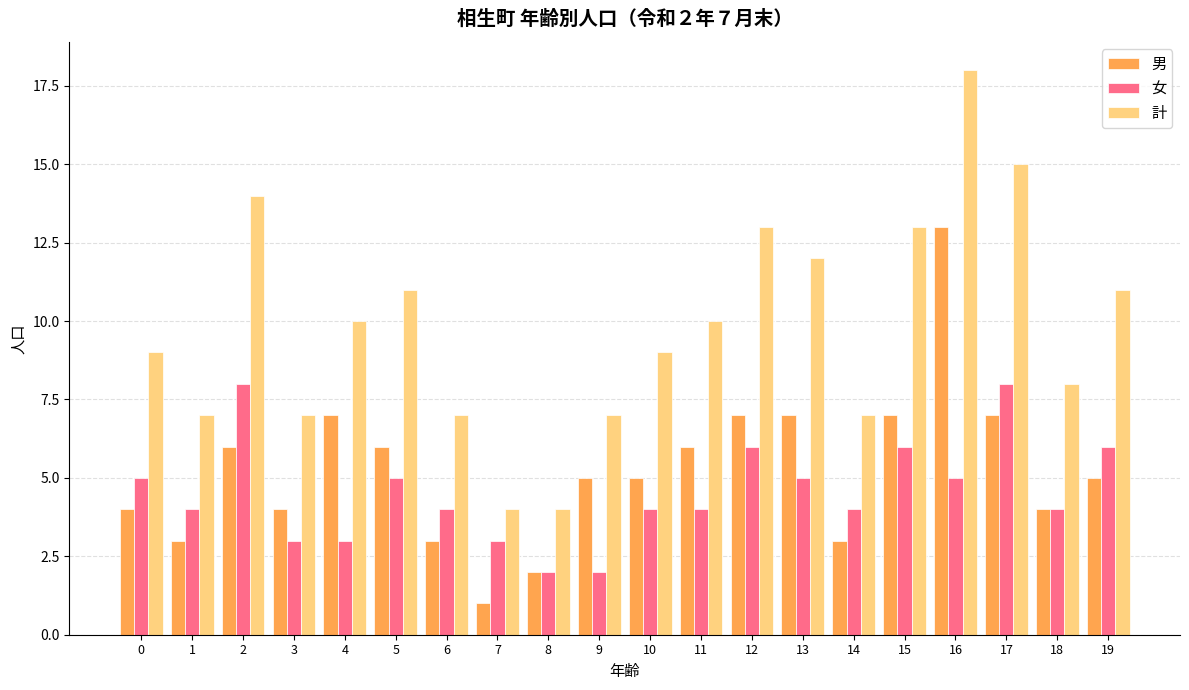

At which category does the chart reach its peak across all series?

16